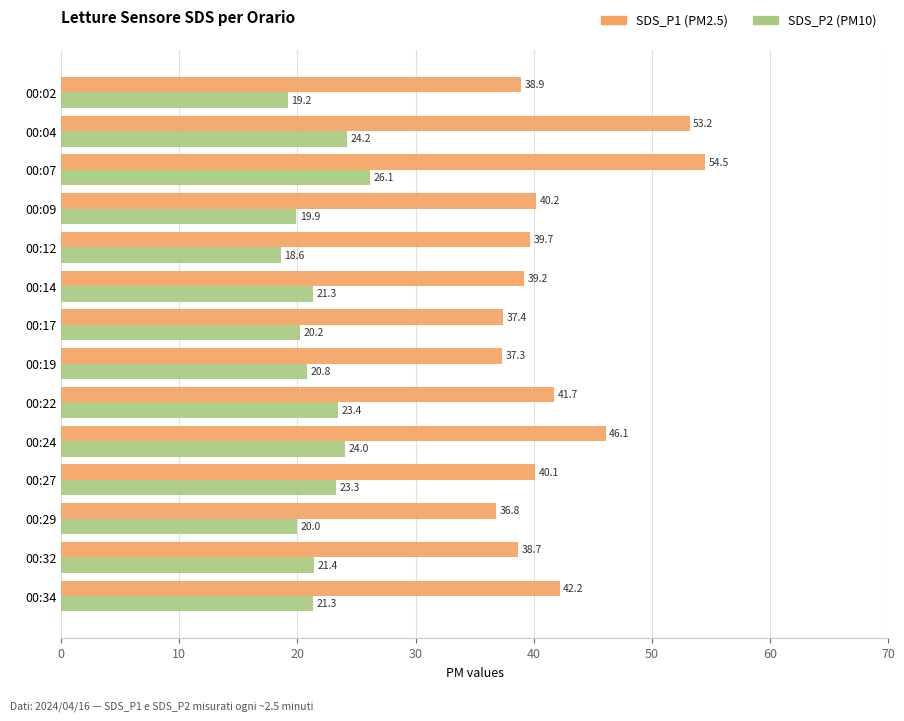

At which category is the sum across all series the highest?

00:07